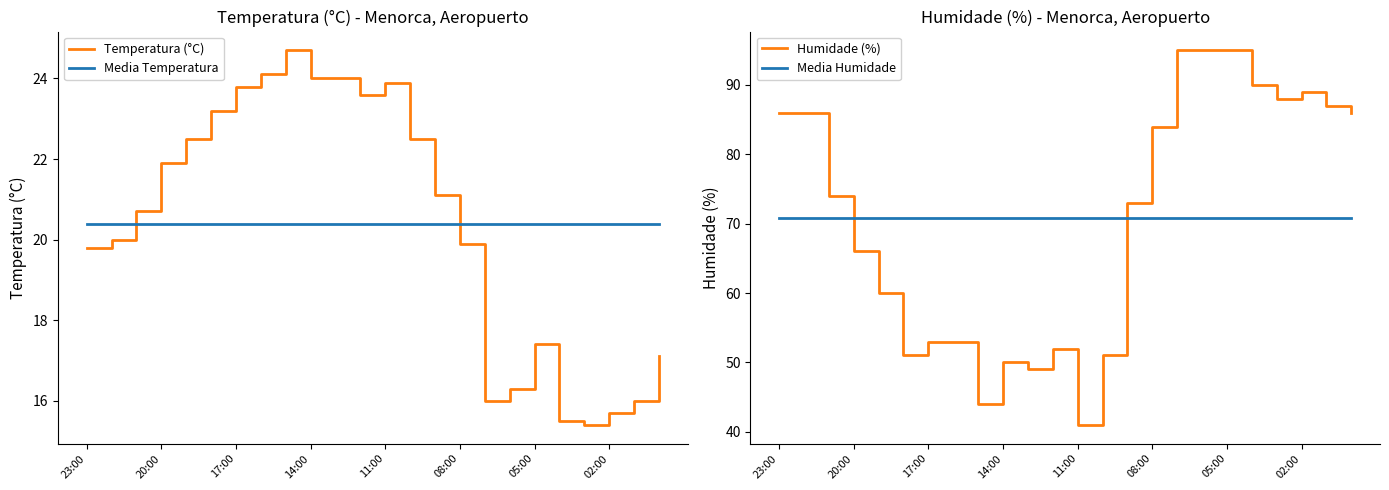

Is it true that Temperatura (°C) equals 19.9 at 08:00?

True